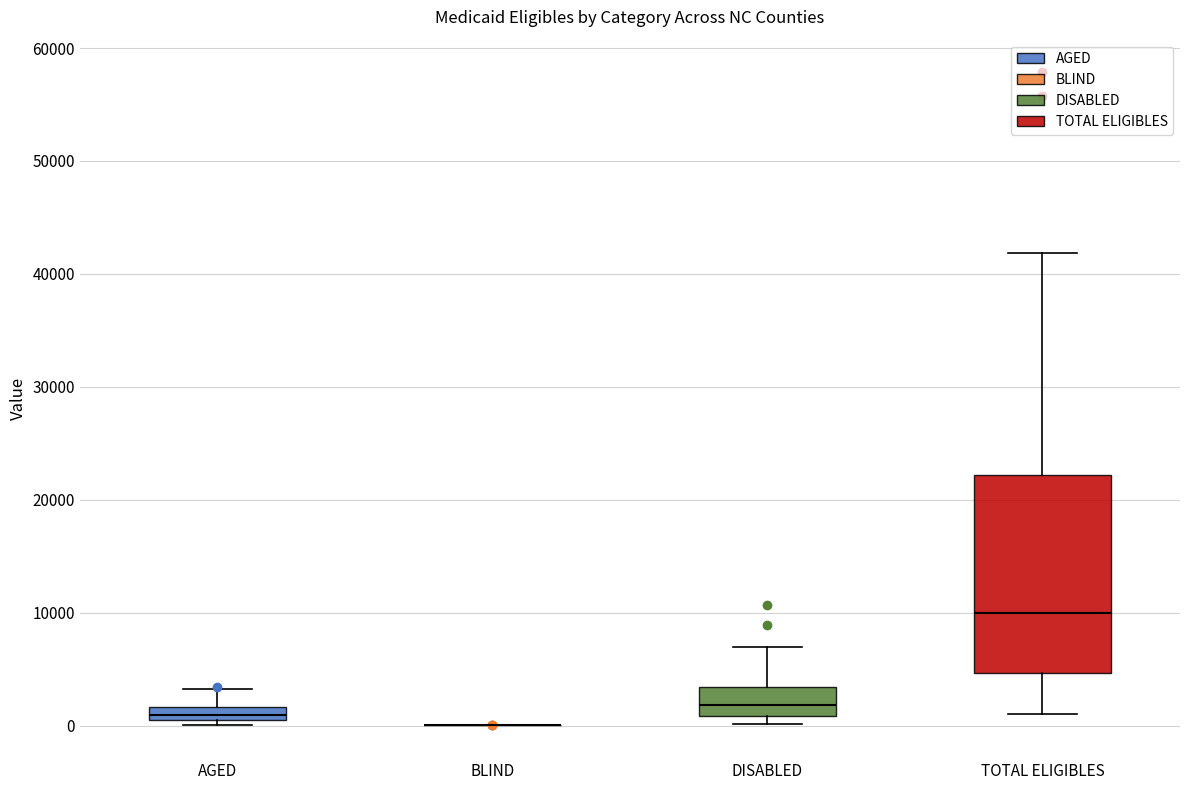

Comparing the boxes themselves (not the whiskers), which one is the tallest?

TOTAL ELIGIBLES